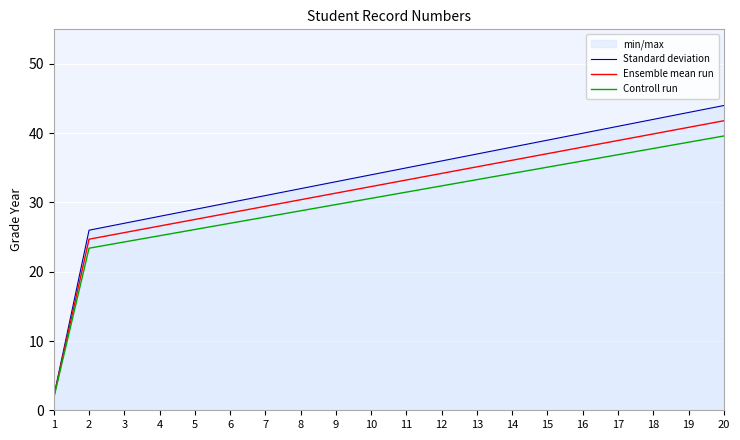

What are all the series names shown in the legend?

Standard deviation, Ensemble mean run, Controll run